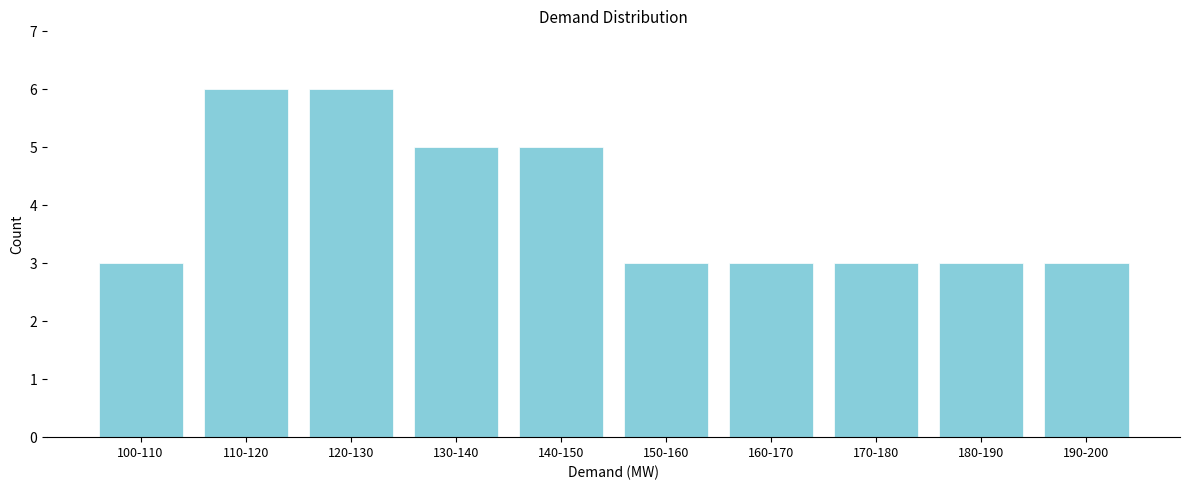

Reading left to right, what are all the values shown in this chart?

3	6	6	5	5	3	3	3	3	3